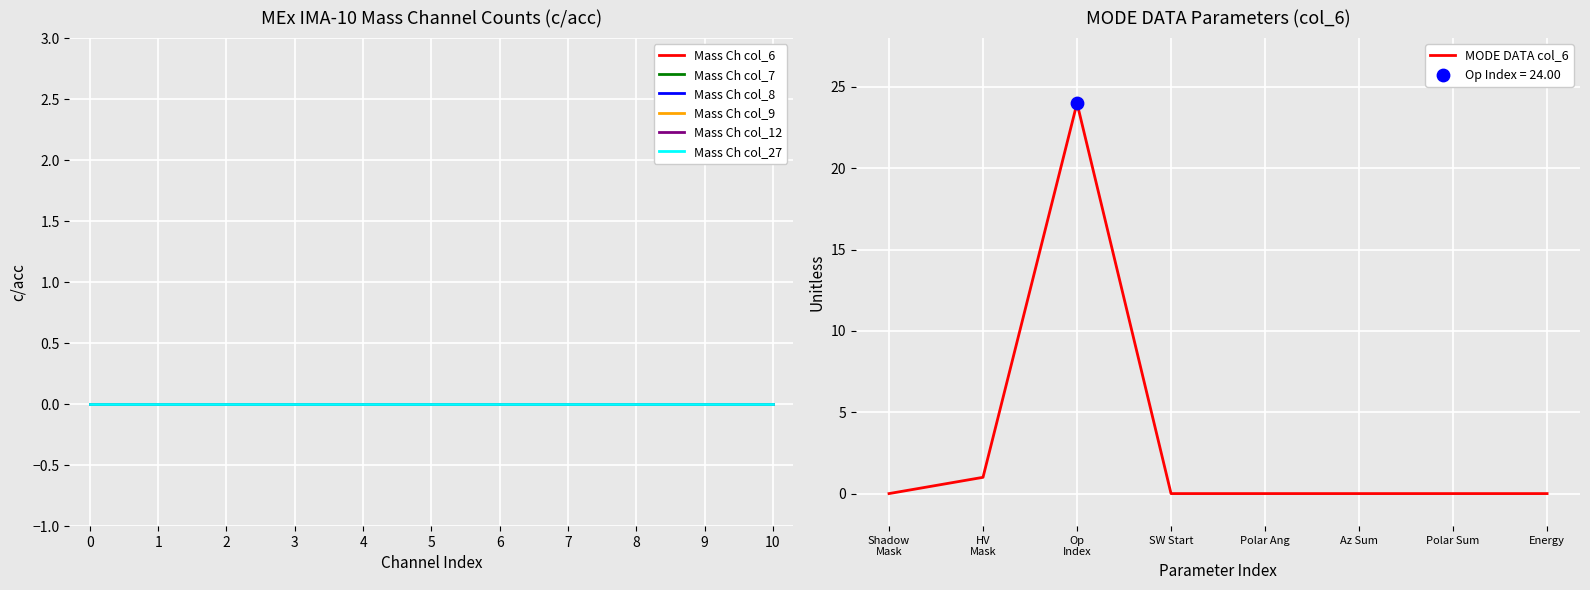

Which series contains the lowest Y value?

Mass Channel 0 (col_6)